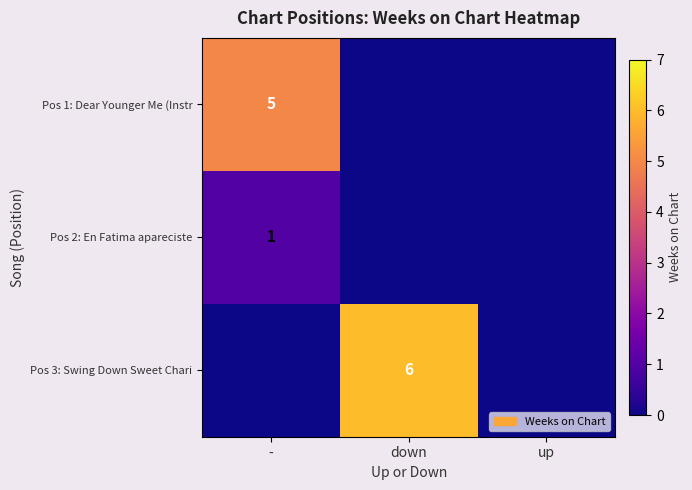

Count the number of data series in this chart.

3